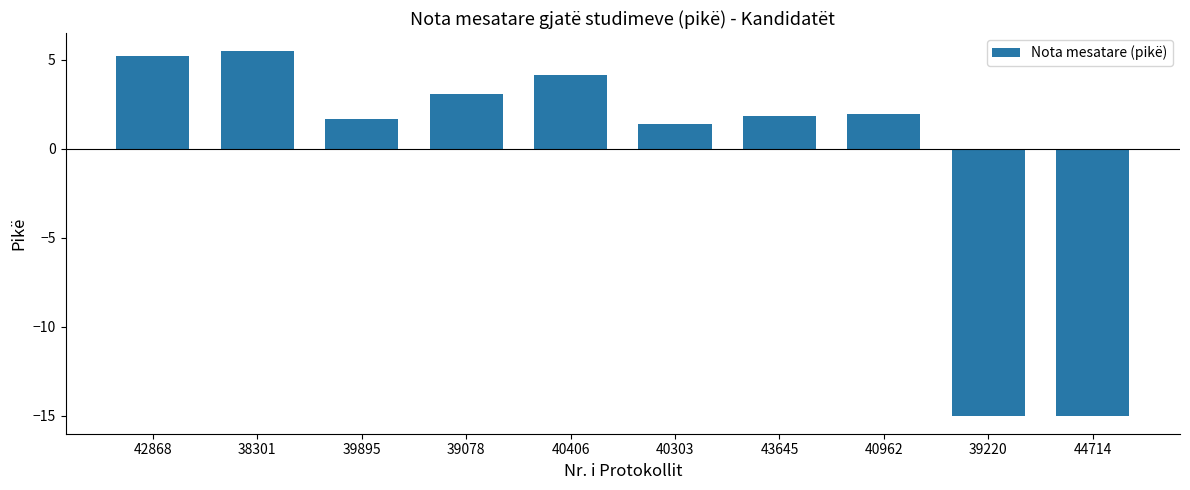

Where does the data first go above 1?

42868